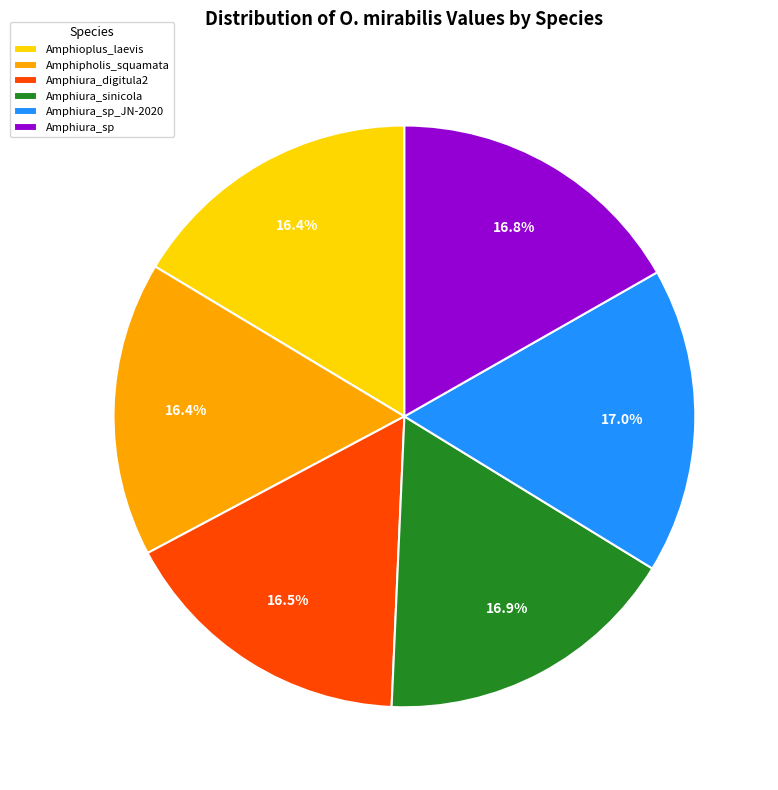

How many segments does this pie chart have?

6